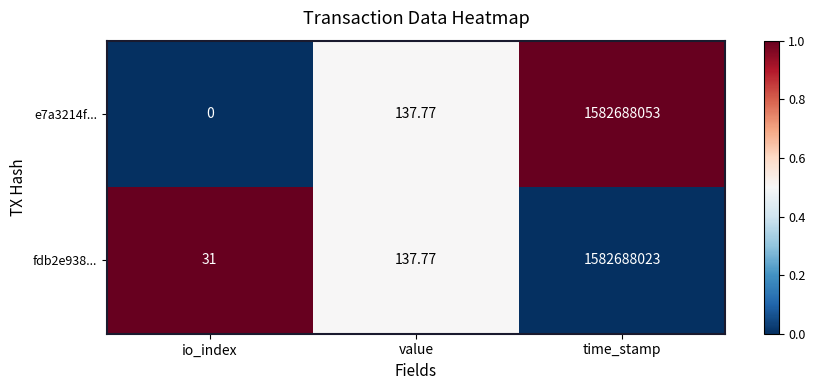

At which label is fdb2e938... closest to 791344027?

value